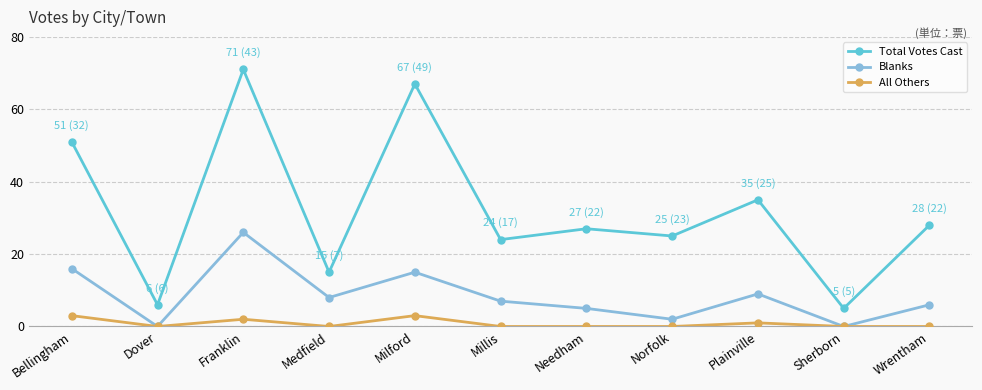

The value of Blanks at Milford is 15. True or false?

True